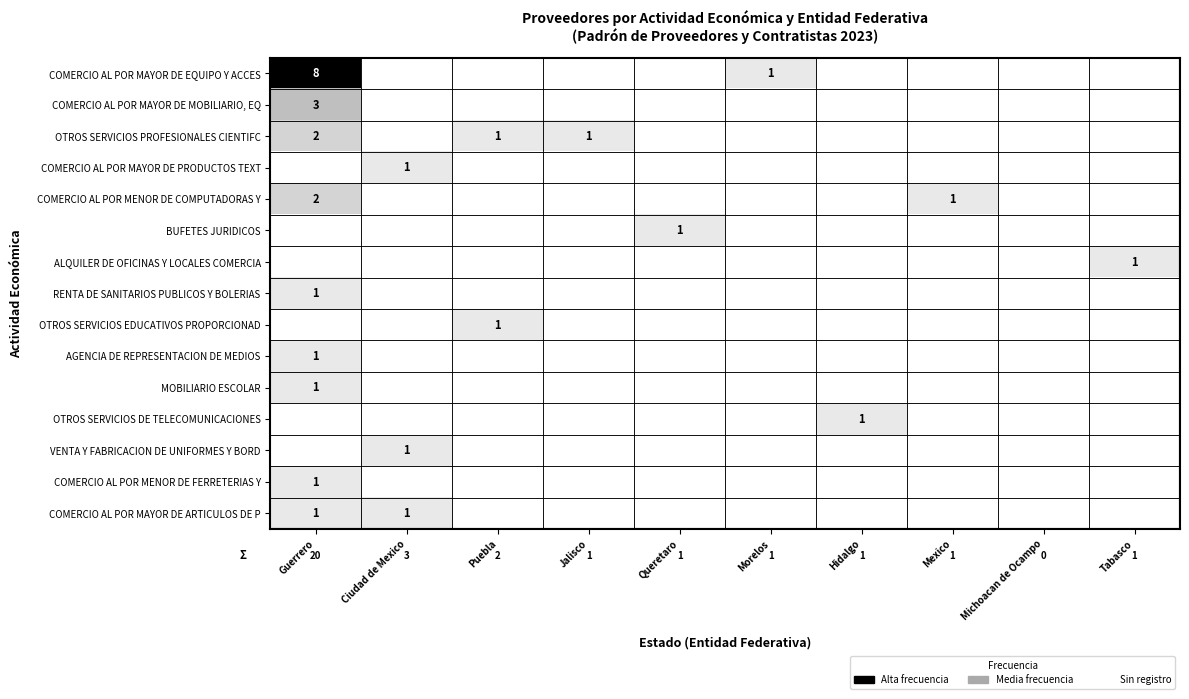

The COMERCIO AL POR MENOR DE COMPUTADORAS Y series shows 2 at Guerrero. True or false?

True